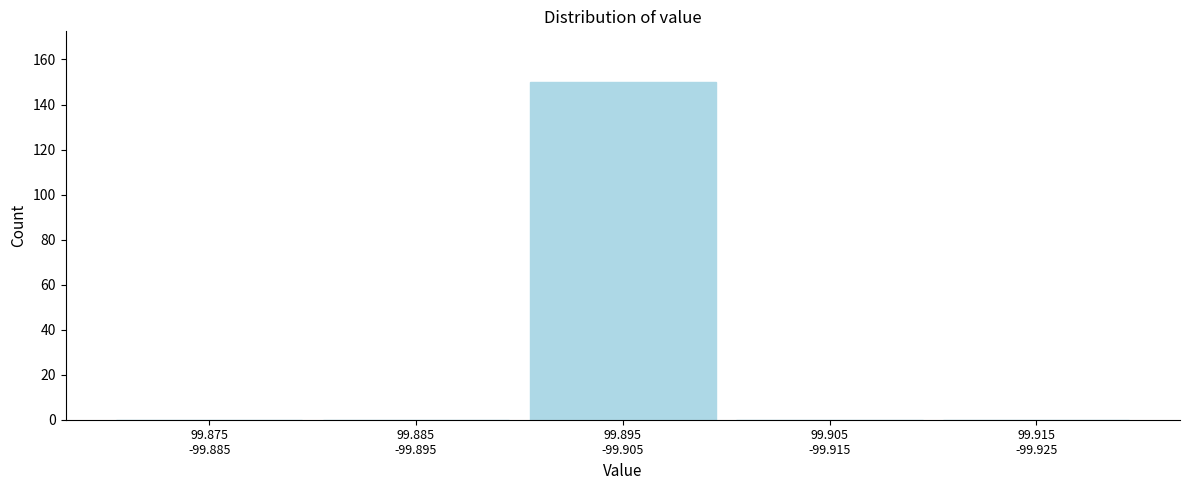

What is the sum of all values?

150